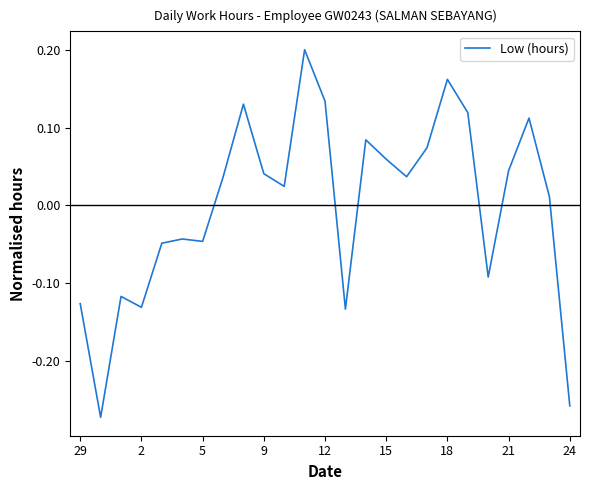

What is the difference between the maximum and minimum values?

0.5